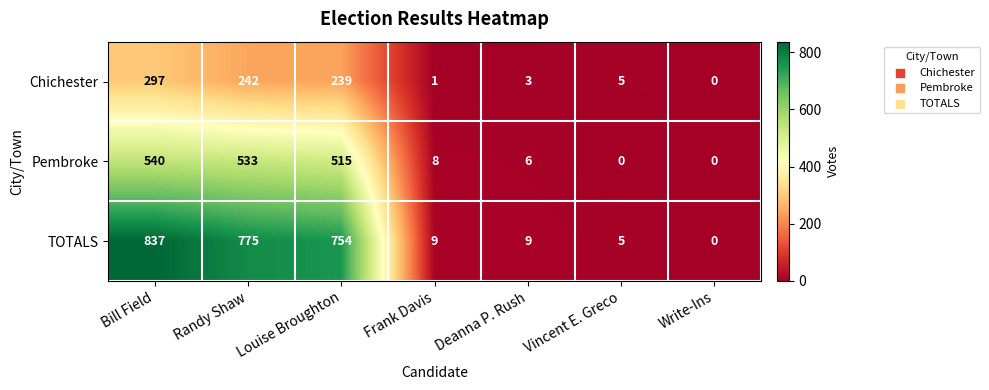

At which label does Chichester first exceed 5?

Bill Field